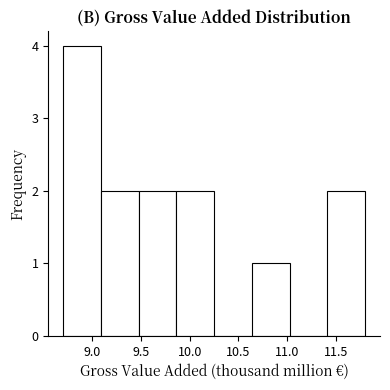

Reading left to right, transcribe this chart: for each bar, give the range it covers on the x-axis and its height. Neither the bar edges nor the heights are printed on the chart, so give them approximately, as read against the axes.

8.70 to 9.10: 4
9.10 to 9.50: 2
9.50 to 9.85: 2
9.85 to 10.25: 2
10.25 to 10.65: 0
10.65 to 11.05: 1
11.05 to 11.40: 0
11.40 to 11.80: 2